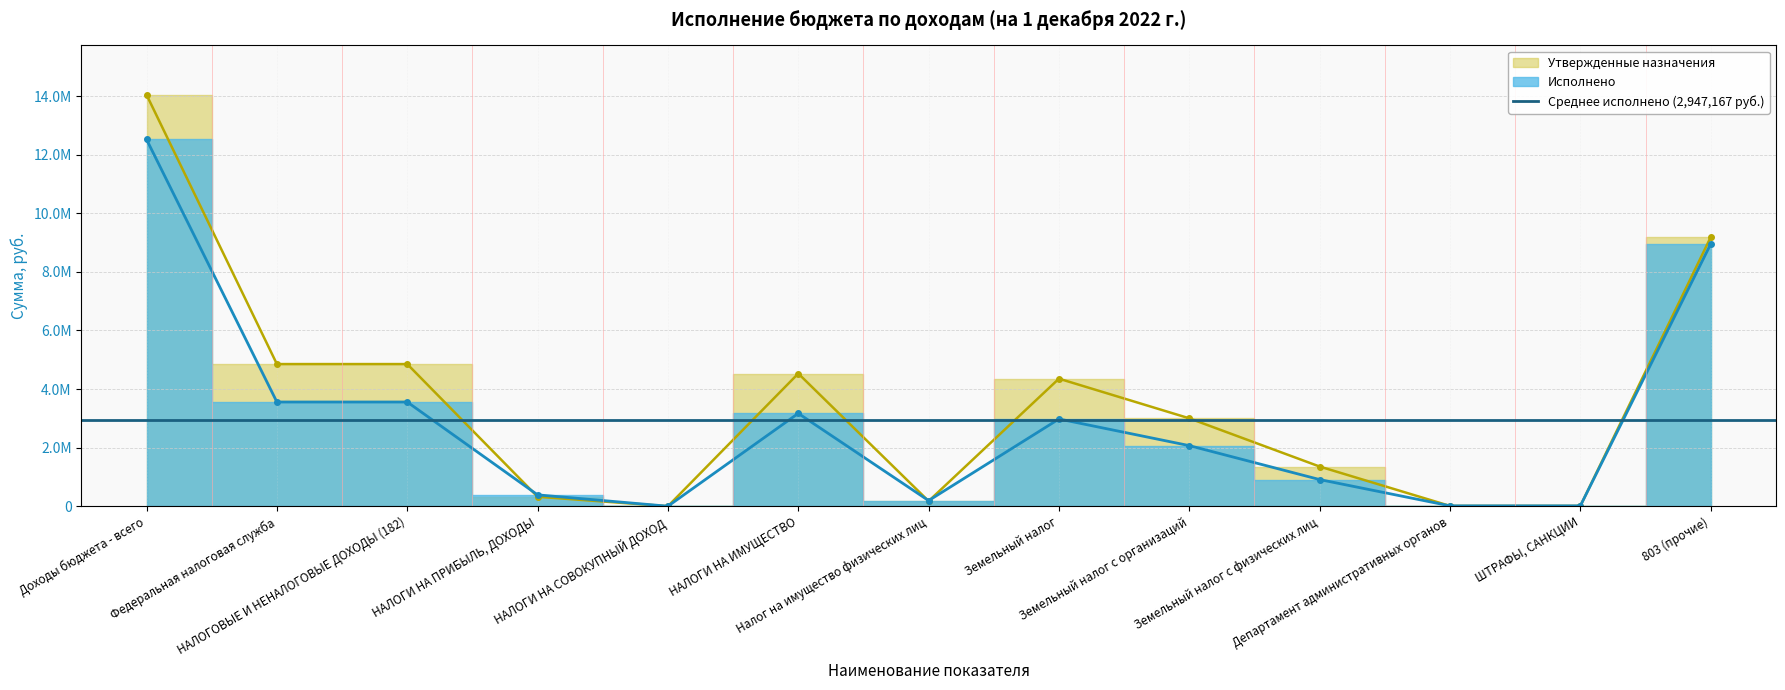

The Исполнено series shows 7196.1 at Департамент административных органов. True or false?

False